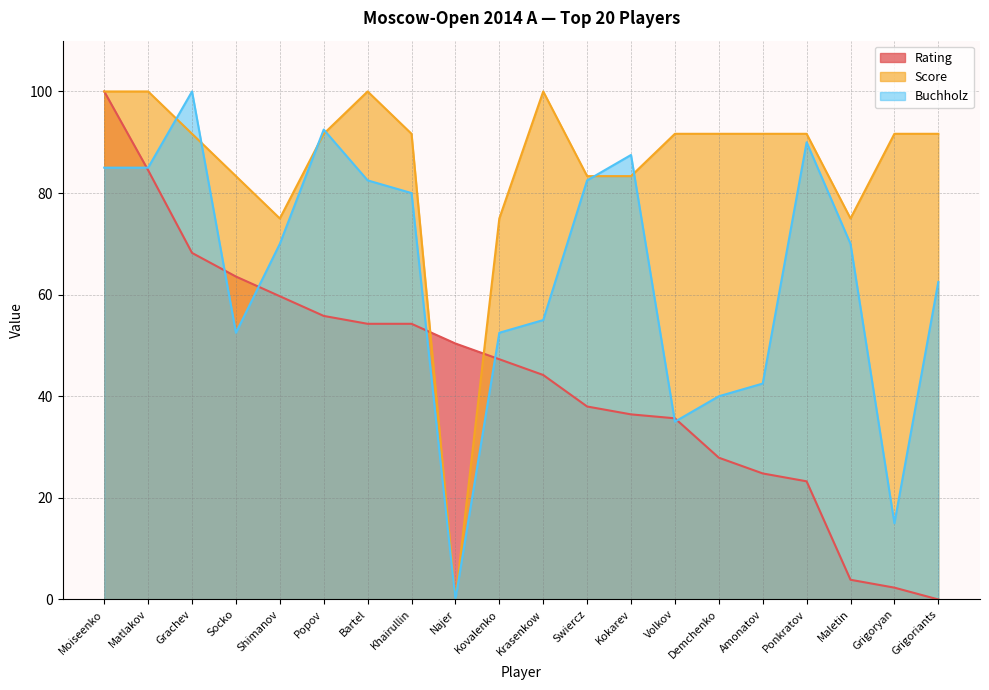

In Buchholz, how many points are higher than both neighbors (excluding endpoints)?

4